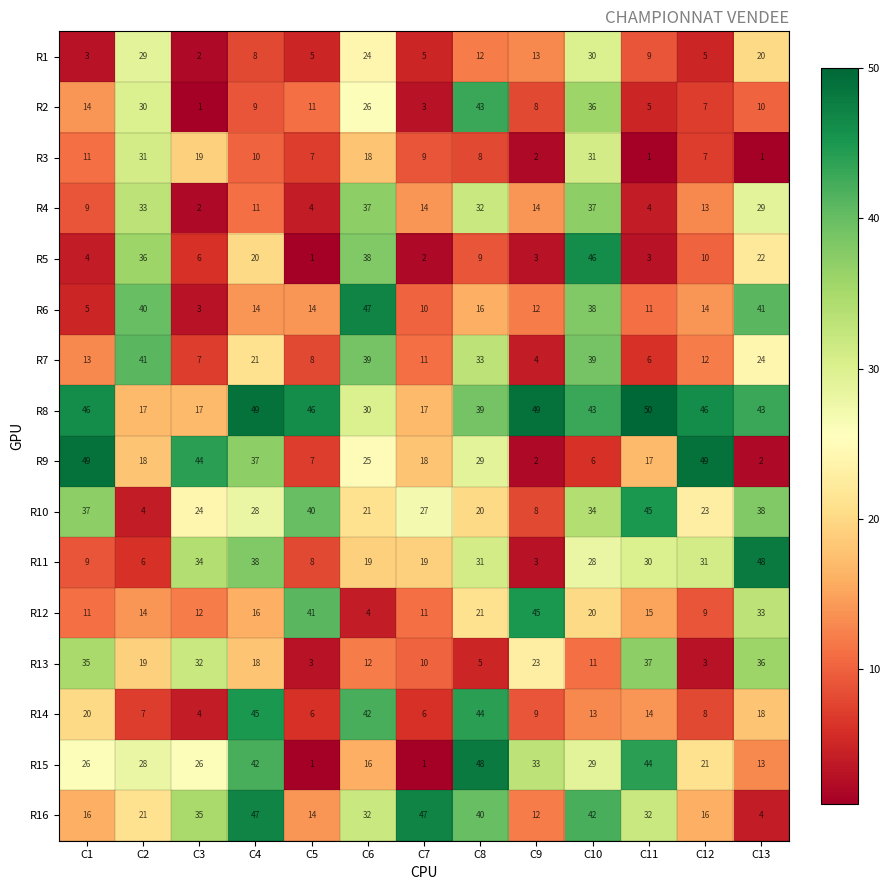

The value of R1 at C1 is 3. True or false?

True